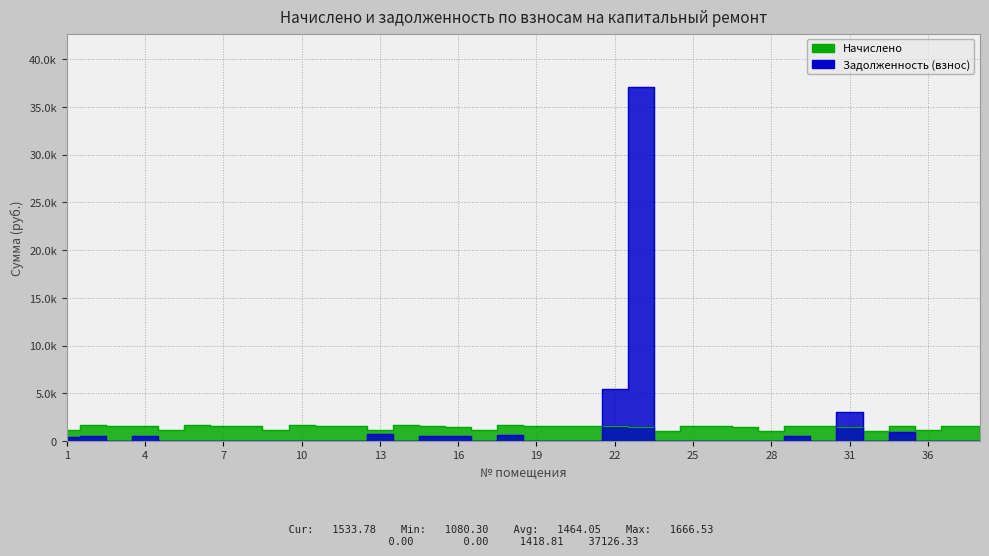

What is the total value across all series at 10?

1637.0